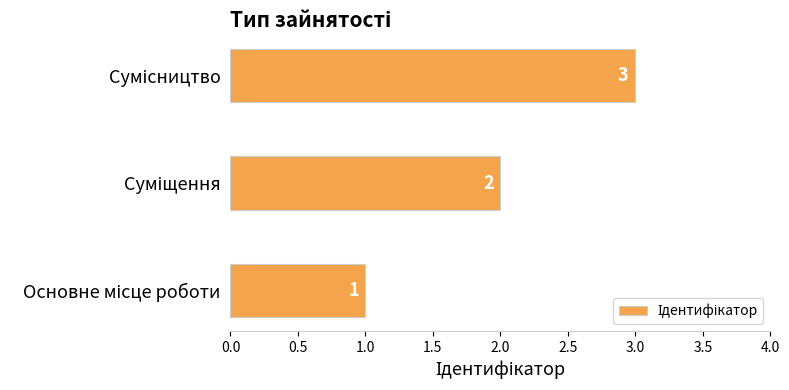

What is the sum of all values?

6